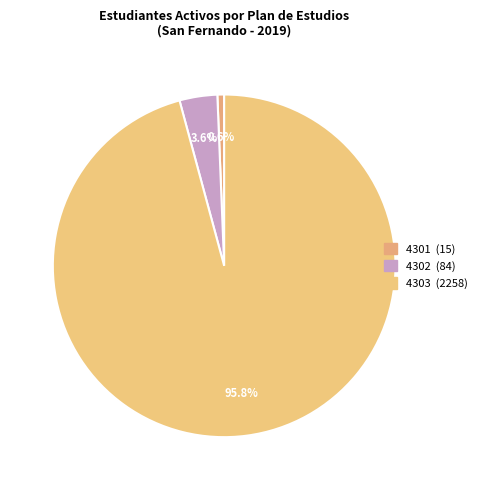

To the nearest percent, what is the combined percentage of 4302 and 4301?

4%